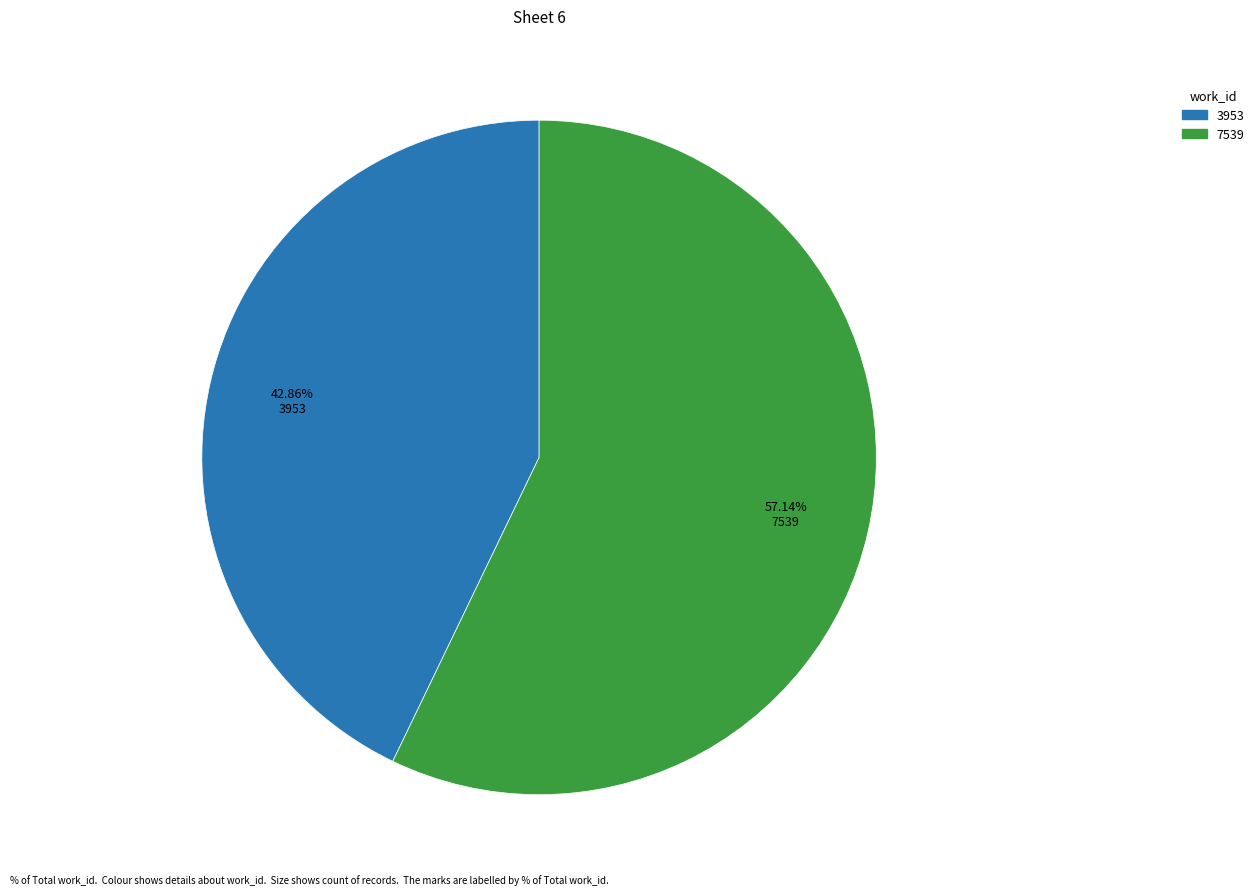

Which has a higher value, 7539 or 3953?

7539